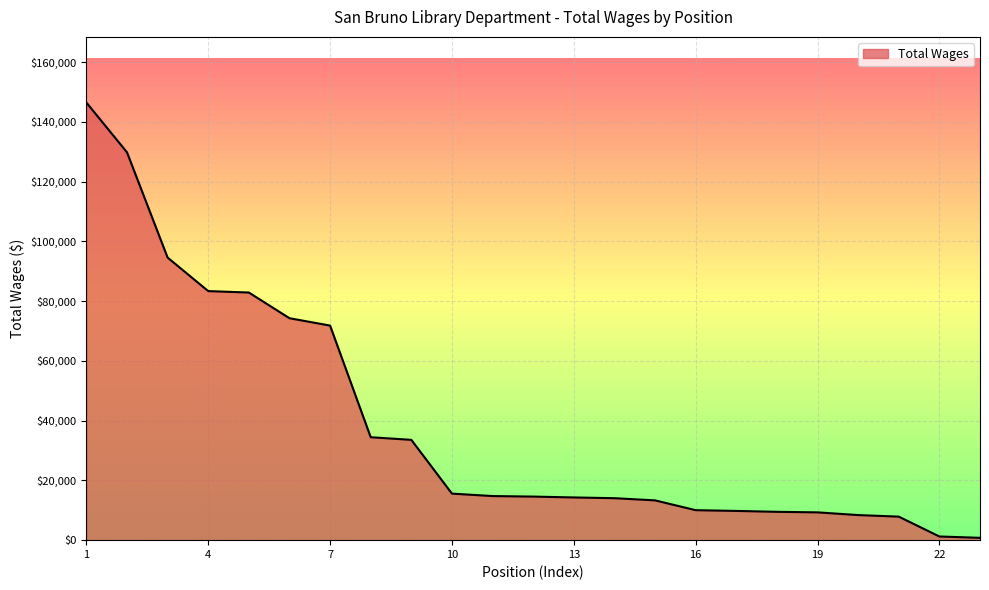

What is the difference between the maximum and minimum values?

145704